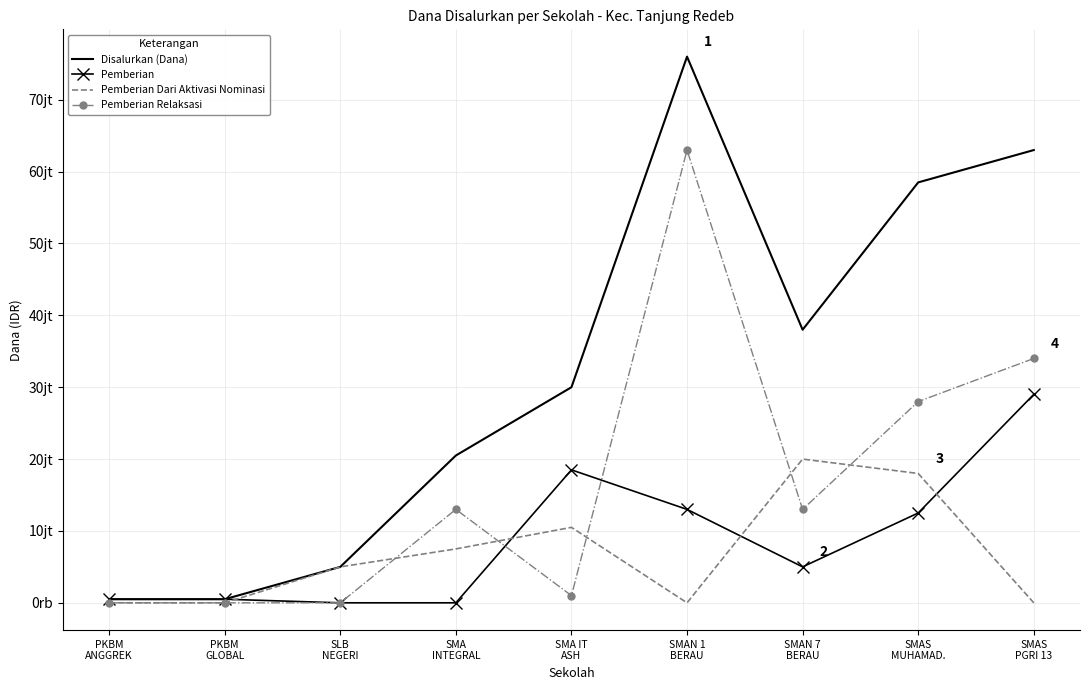

True or false: Pemberian has a value of 660238 at PKBM
ANGGREK.

False